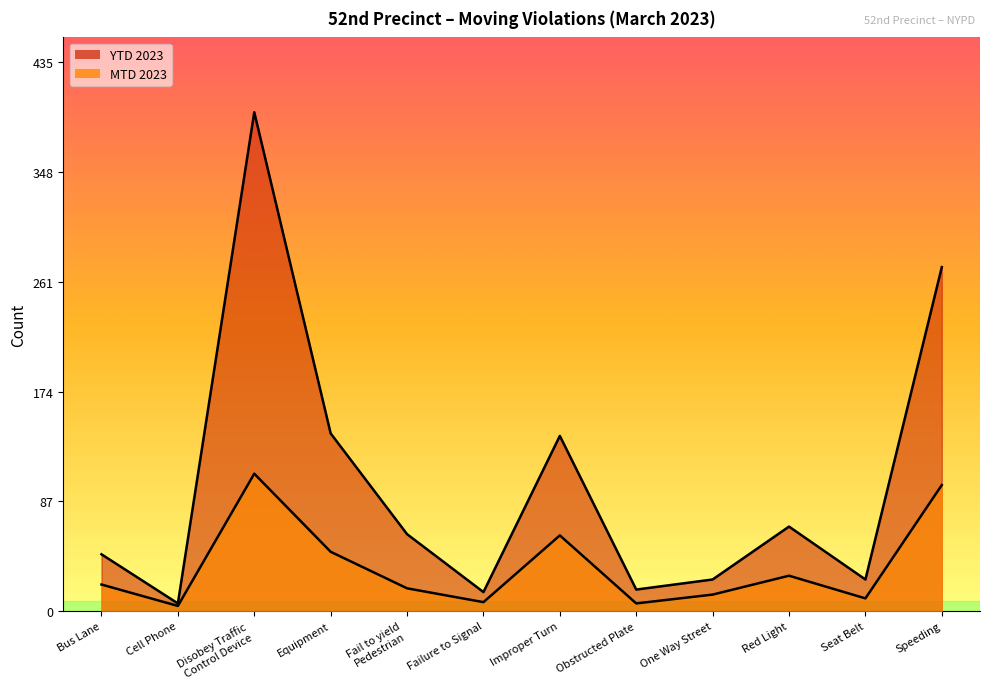

True or false: MTD 2023 and YTD 2023 cross at least once.

False